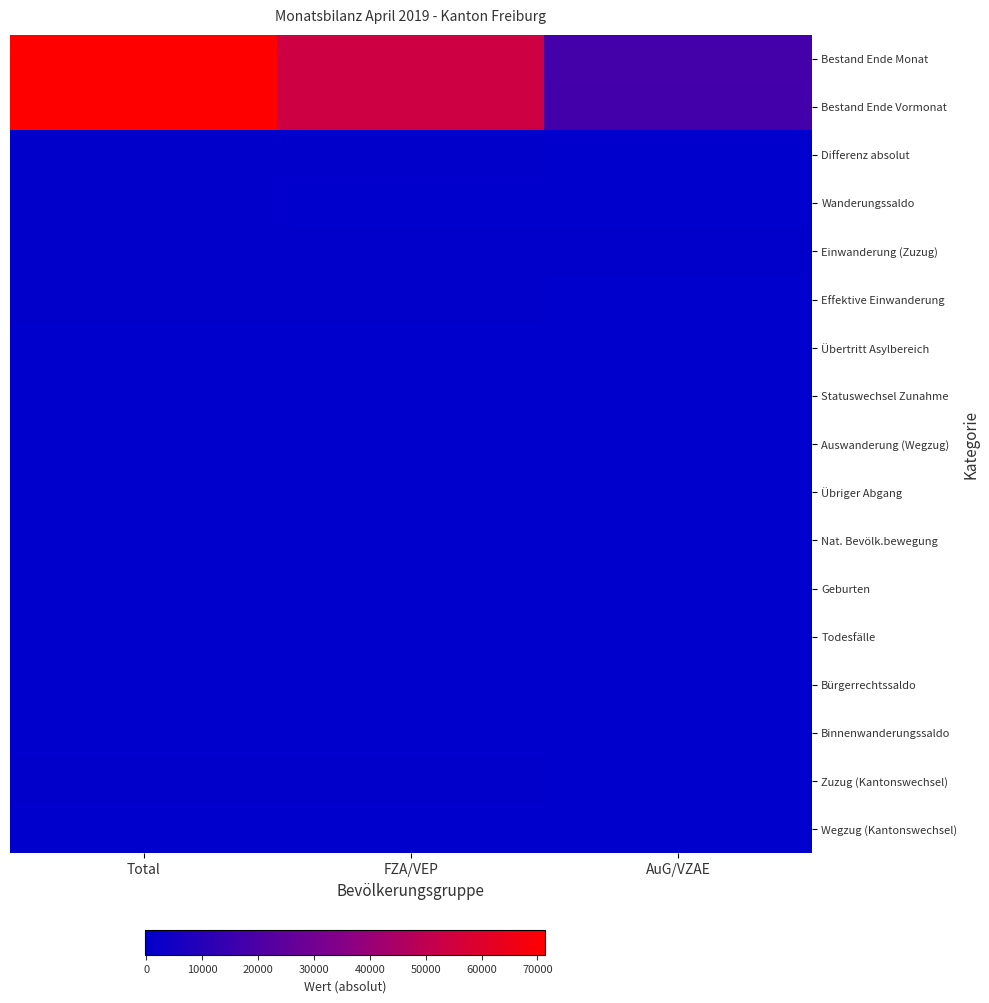

What is the total value across all series at FZA/VEP?

107758